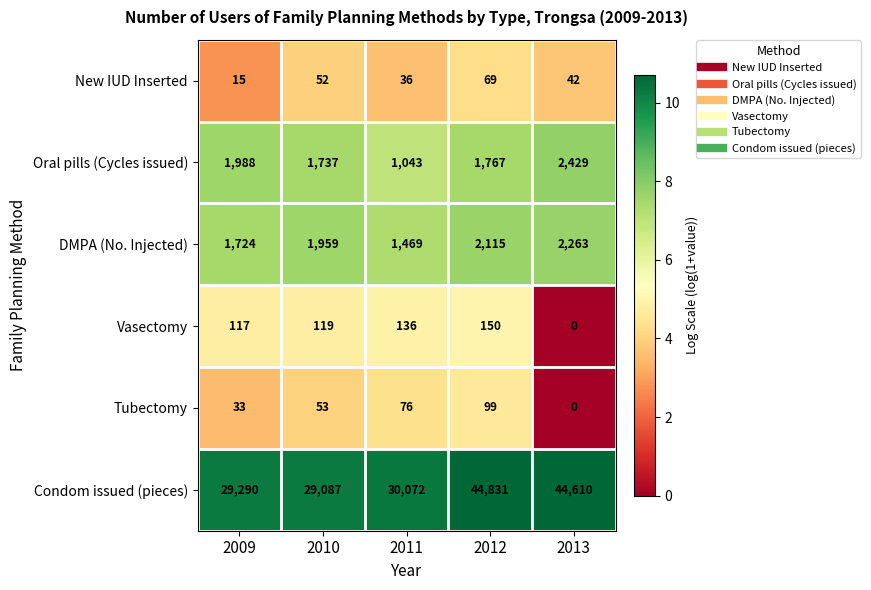

At 2012, list the series in order from smallest to largest.

New IUD Inserted, Tubectomy, Vasectomy, Oral pills (Cycles issued), DMPA (No. Injected), Condom issued (pieces)